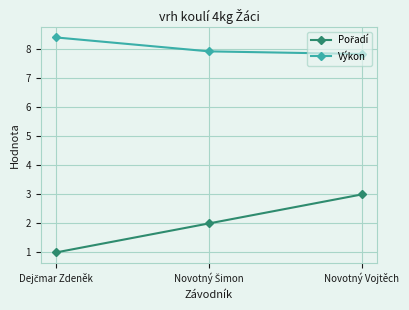

What is the label of the 1st point from the right?

Novotný Vojtěch